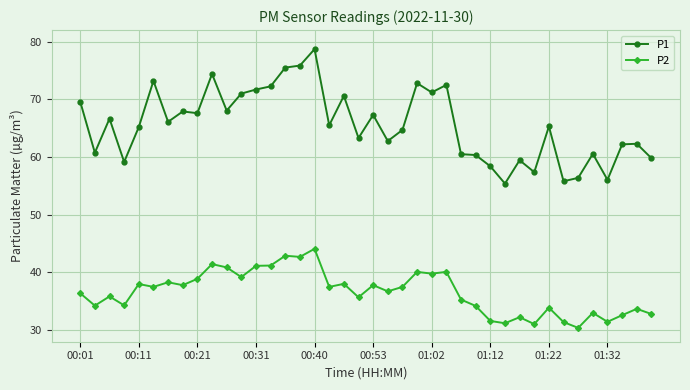

What is the minimum value for P1?

55.4